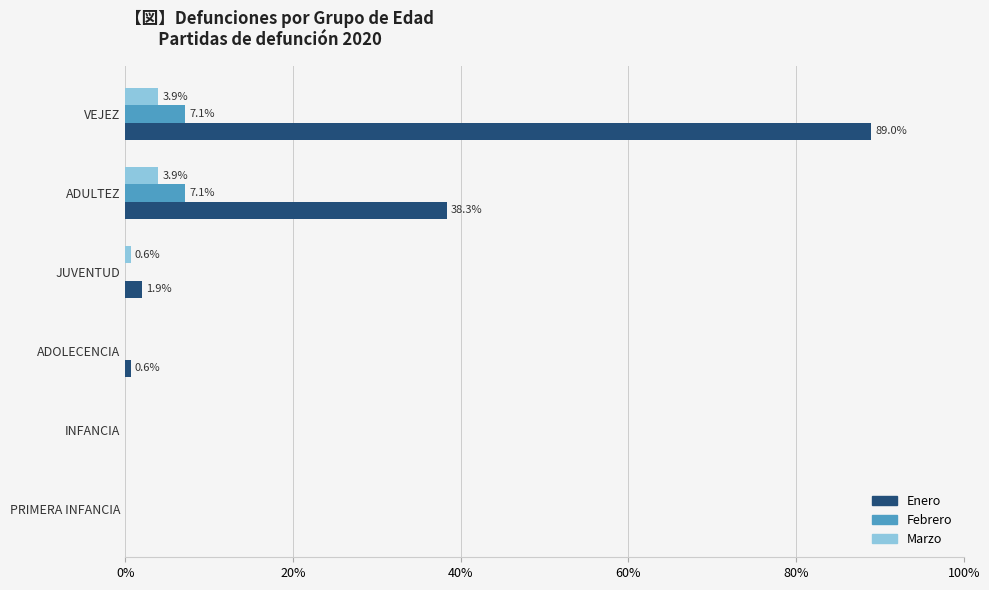

Between ADOLECENCIA and JUVENTUD, which series saw the biggest shift?

Enero